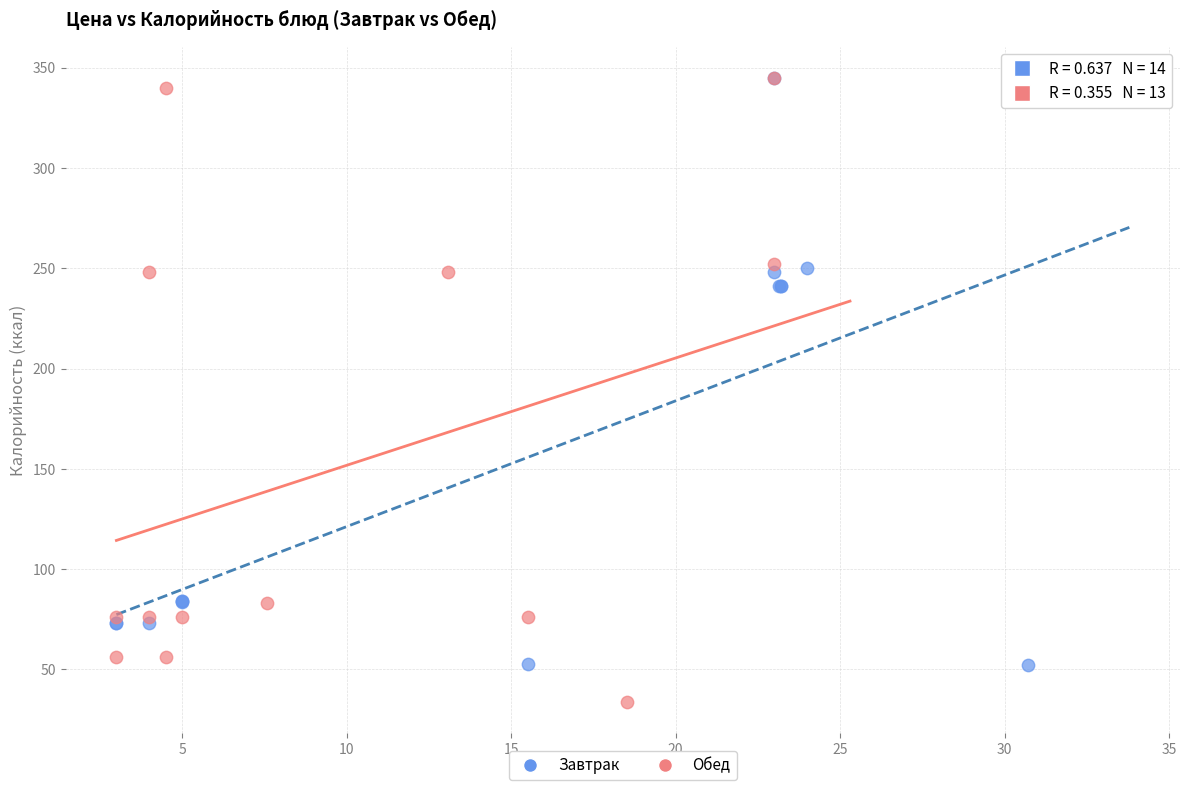

Which series has the largest Y range (max minus min)?

Обед